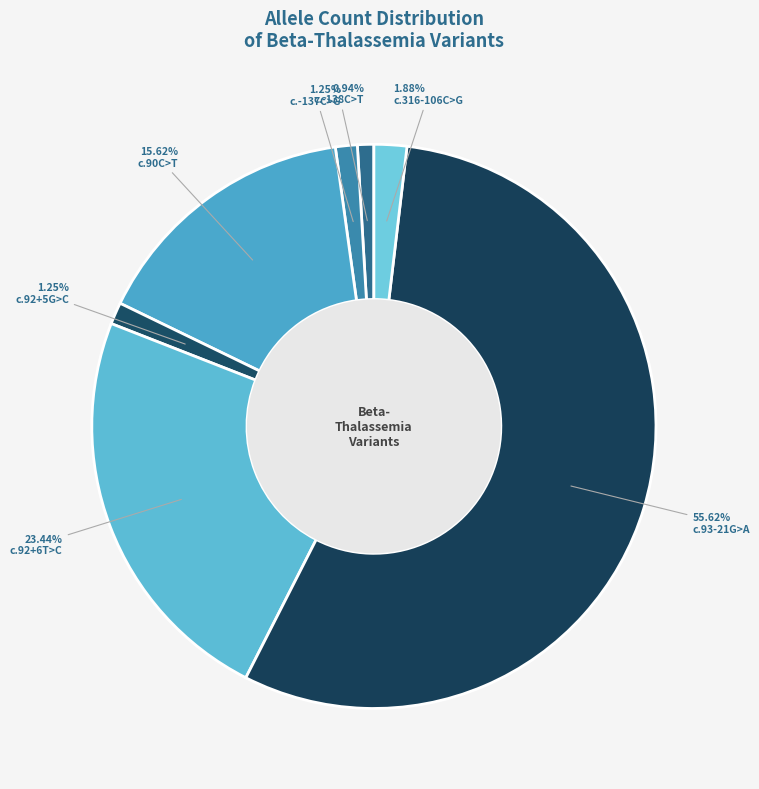

How many segments does this pie chart have?

7